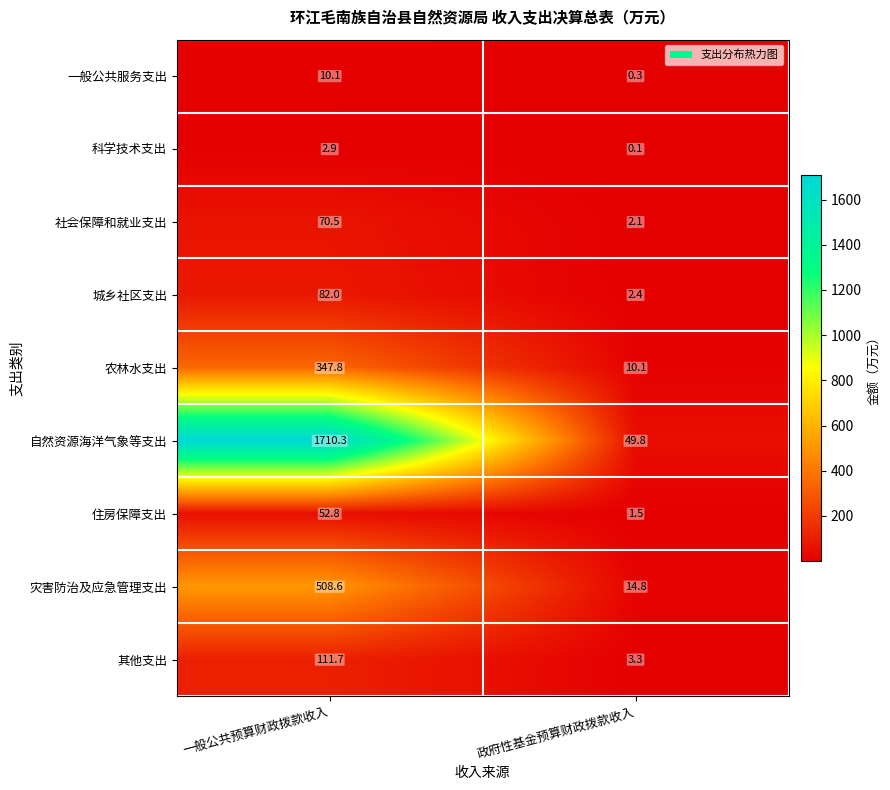

At 一般公共预算财政拨款收入, list the series in order from smallest to largest.

科学技术支出, 一般公共服务支出, 住房保障支出, 社会保障和就业支出, 城乡社区支出, 其他支出, 农林水支出, 灾害防治及应急管理支出, 自然资源海洋气象等支出